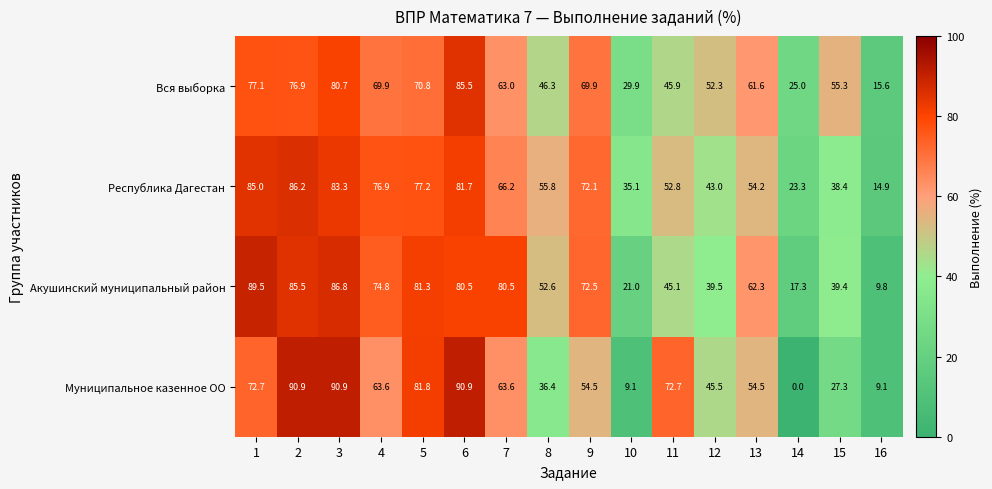

What is the spread (max minus min) of values at 14?

25.0